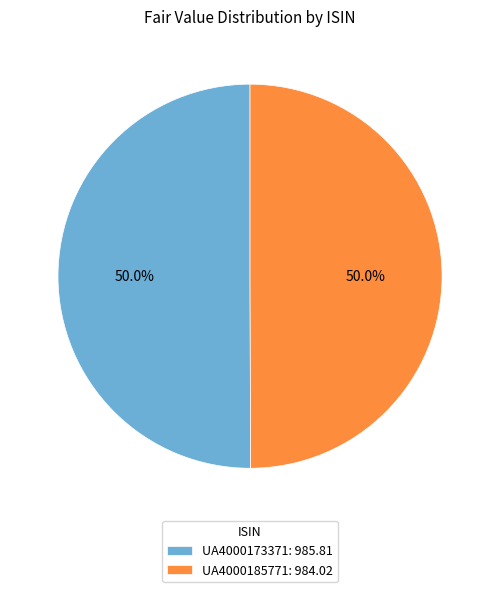

What percentage do UA4000185771: 984.02 and UA4000173371: 985.81 together represent?

100.0%